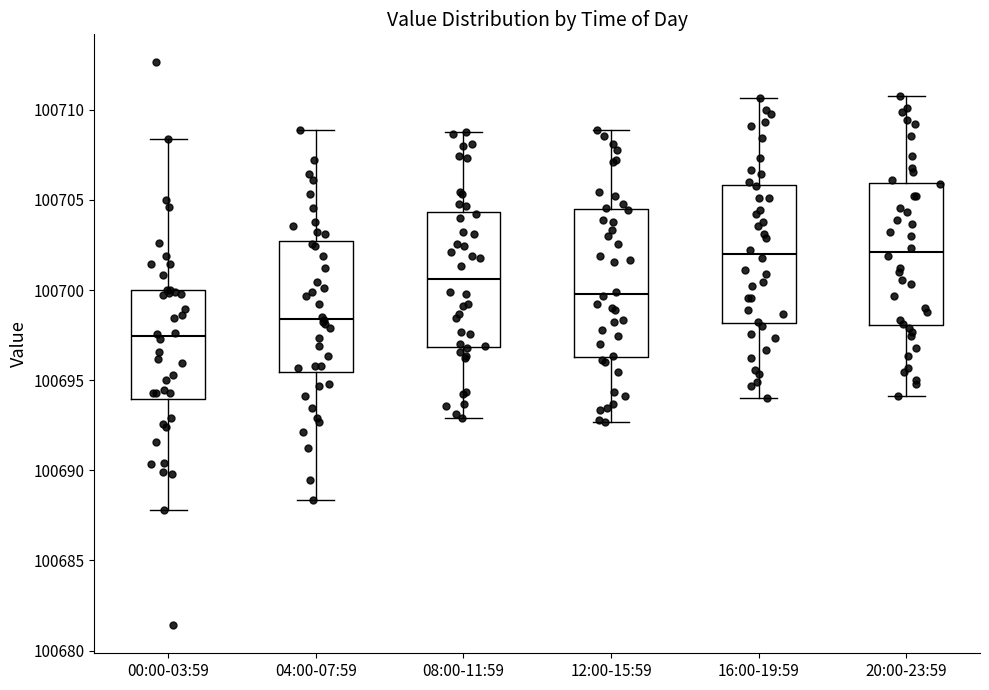

Which box's median line is the lowest?

00:00-03:59